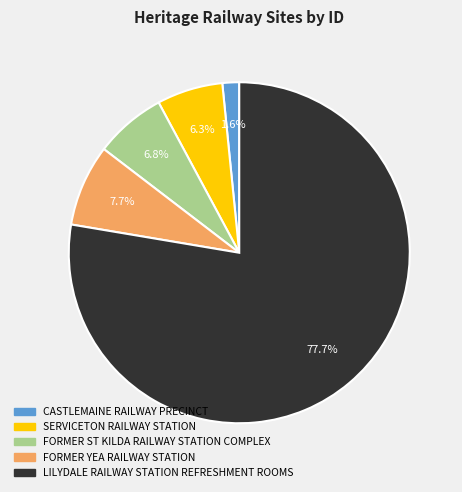

Which category has the biggest portion of the pie?

LILYDALE RAILWAY STATION REFRESHMENT ROOMS